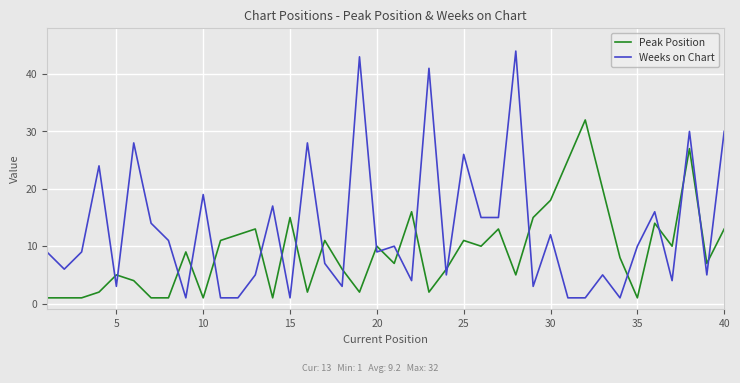

Reading left to right, what are all the values shown in this chart?

Peak Position: 1	1	1	2	5	4	1	1	9	1	11	12	13	1	15	2	11	6	2	10	7	16	2	6	11	10	13	5	15	18	25	32	20	8	1	14	10	27	7	13
Weeks on Chart: 9	6	9	24	3	28	14	11	1	19	1	1	5	17	1	28	7	3	43	9	10	4	41	5	26	15	15	44	3	12	1	1	5	1	10	16	4	30	5	30